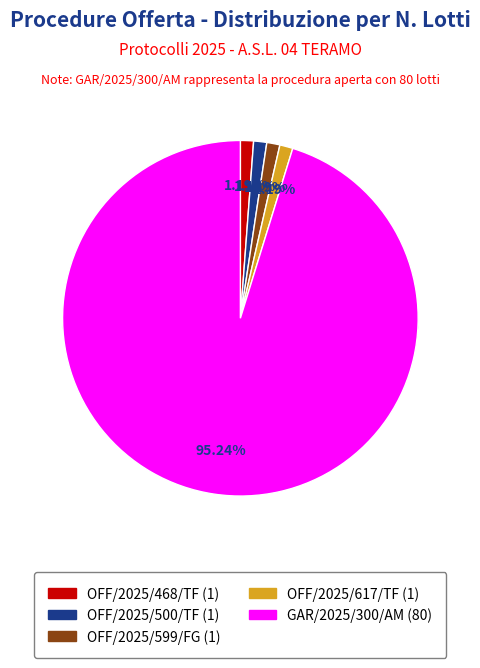

Does GAR/2025/300/AM represent more than half of the total?

Yes